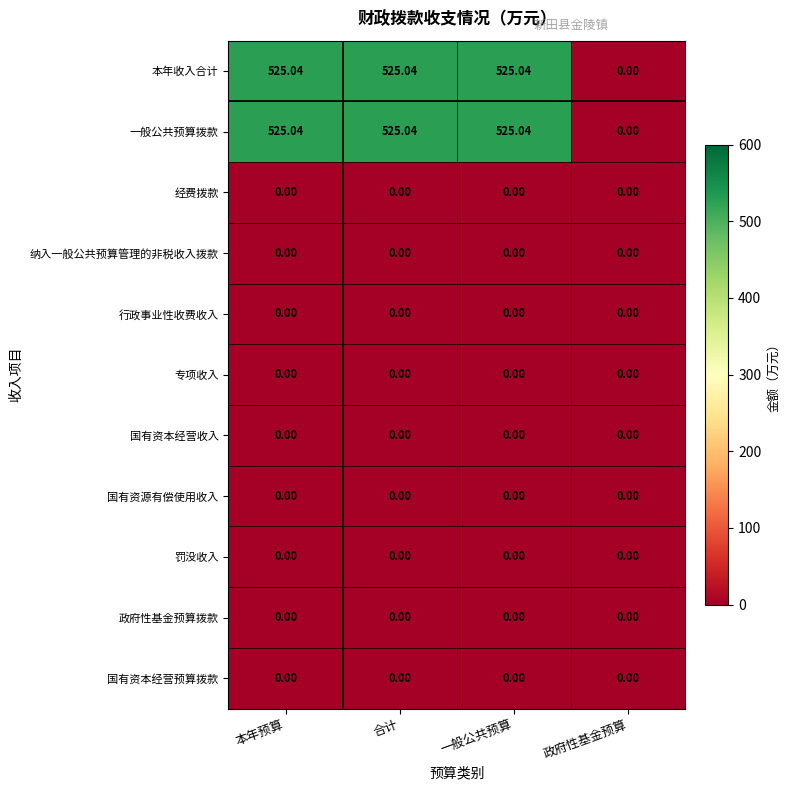

Where is 一般公共预算拨款 nearest to the value 262?

政府性基金预算